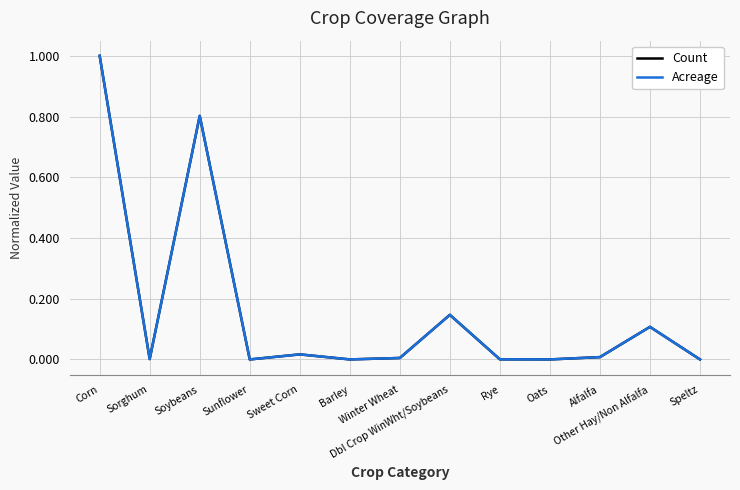

What is the maximum value for Acreage?

1.0